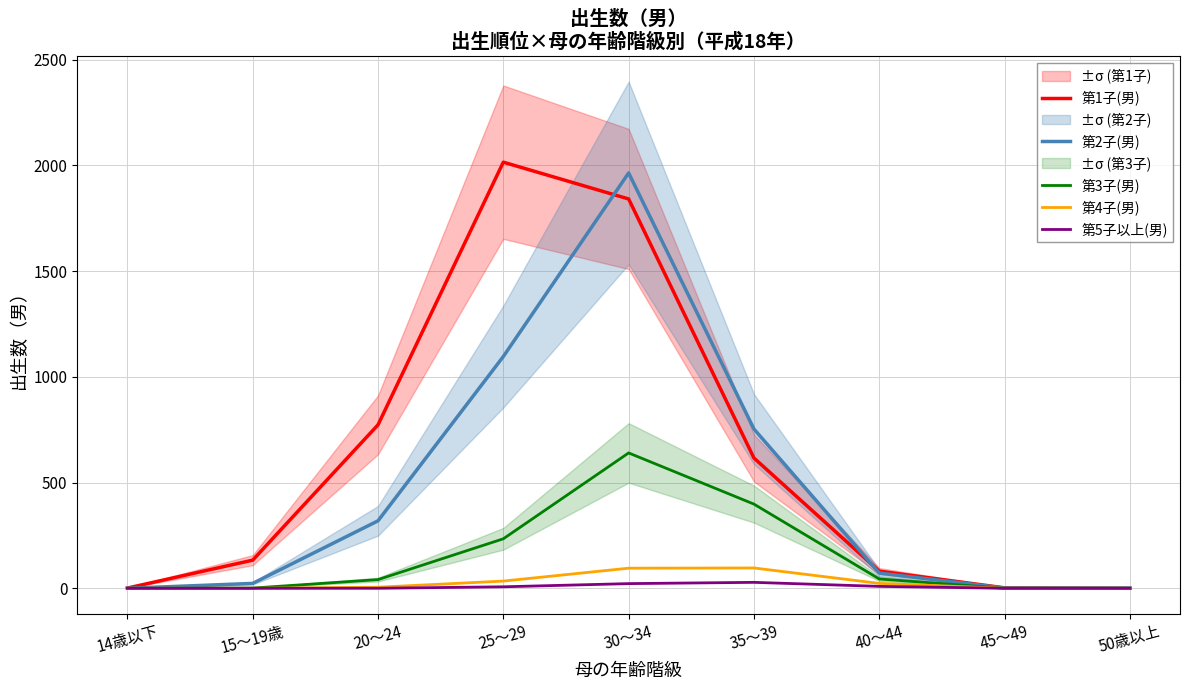

What is the sum of the 第2子(男) values at 40～44 and 25～29?

1168